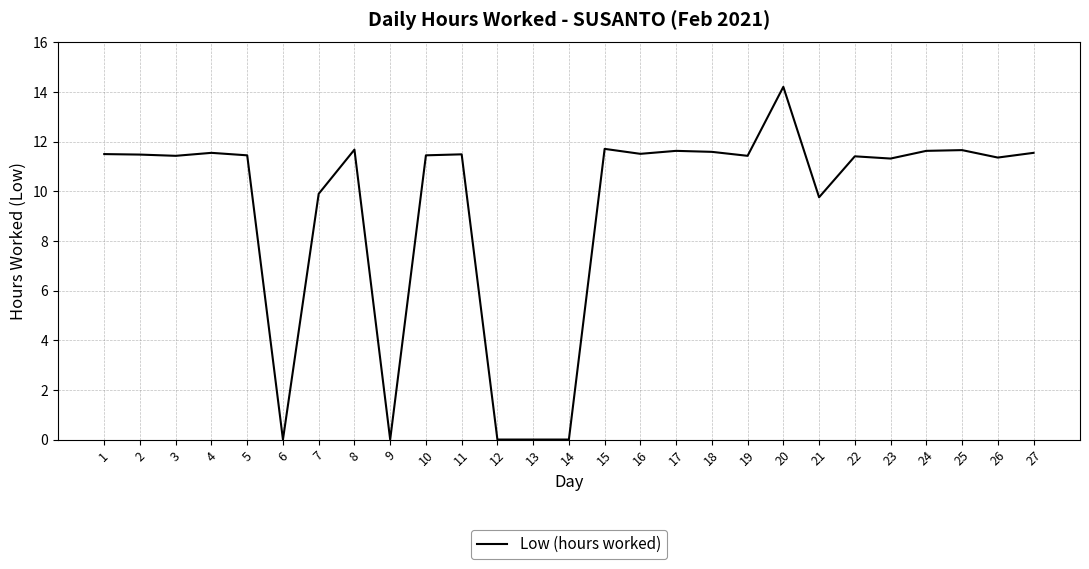

What is the difference between the values at 11 and 12?

11.5